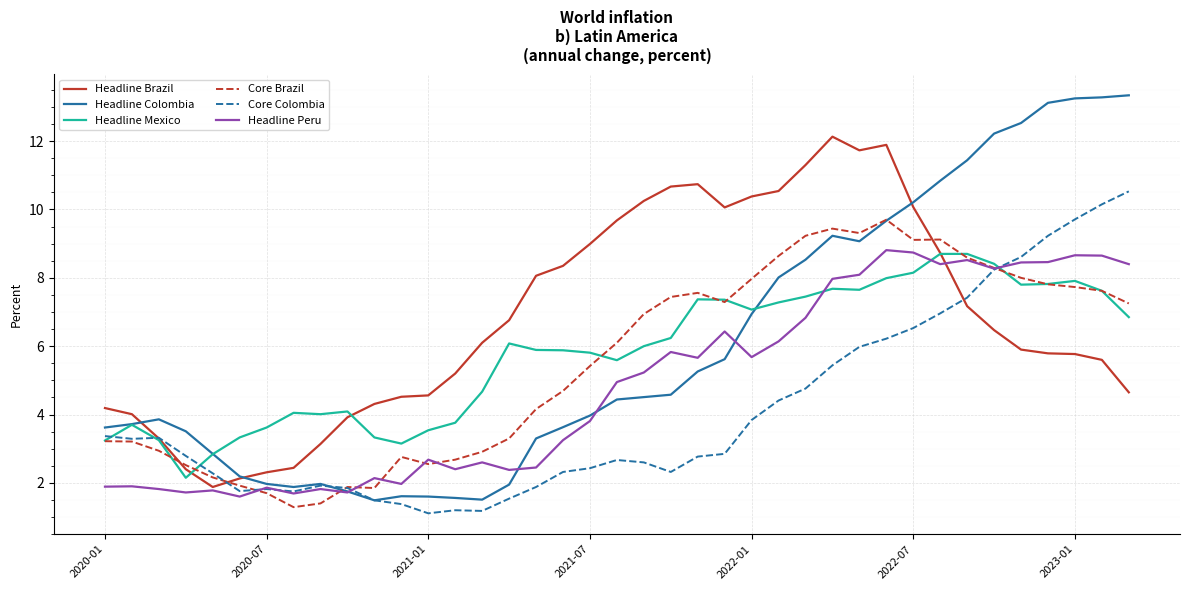

Which series has the largest total across all categories?

Headline Brazil